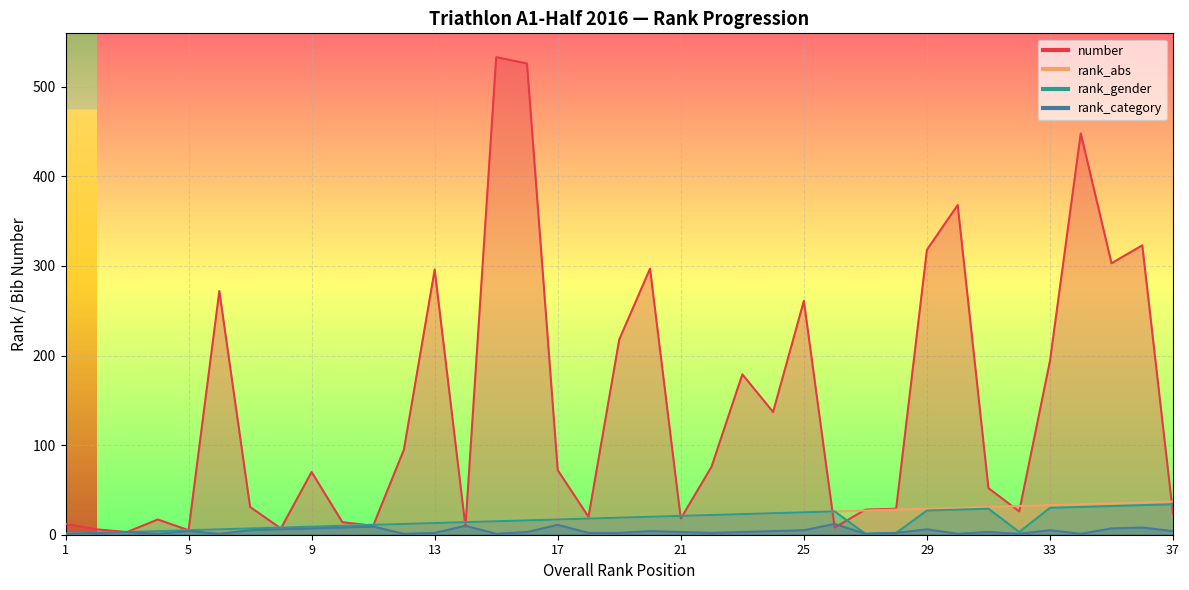

Between 35 and 38, which is larger?

38